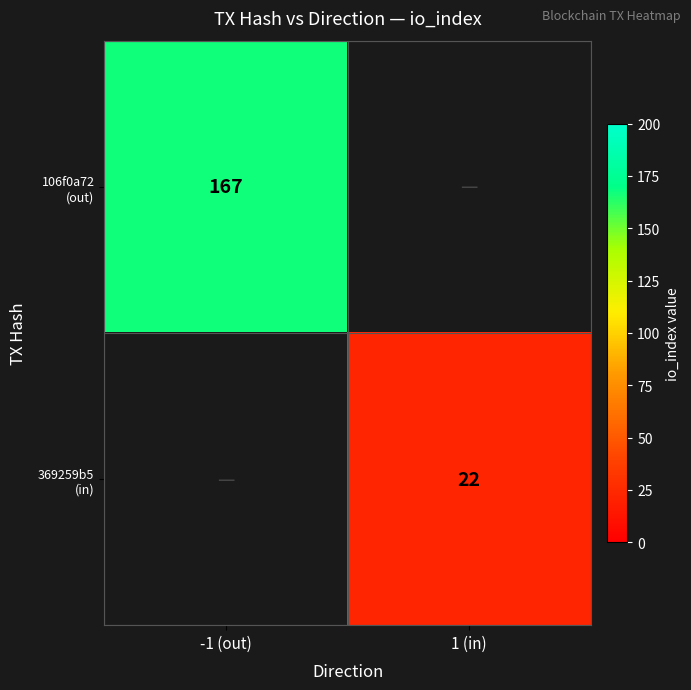

Is the value of 369259b5 (in) at -1 (out) greater than the value of 106f0a72 (out) at 1 (in)?

No